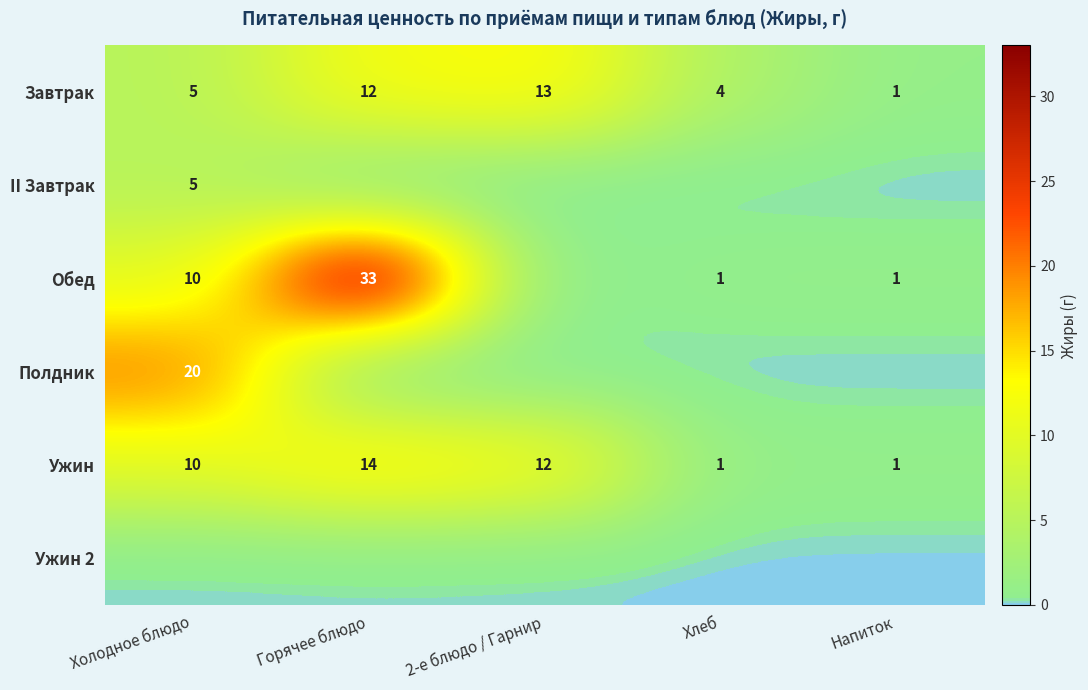

True or false: Ужин has a value of 1 at Напиток.

True